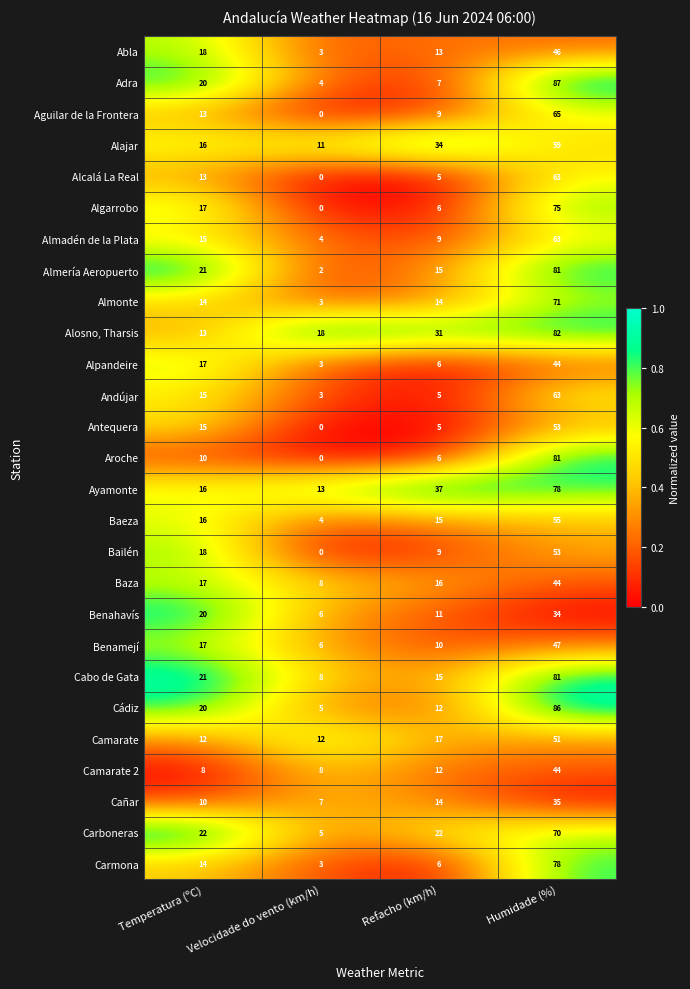

Rank the categories by Ayamonte value from lowest to highest.

Velocidade do vento (km/h), Temperatura (ºC), Refacho (km/h), Humidade (%)